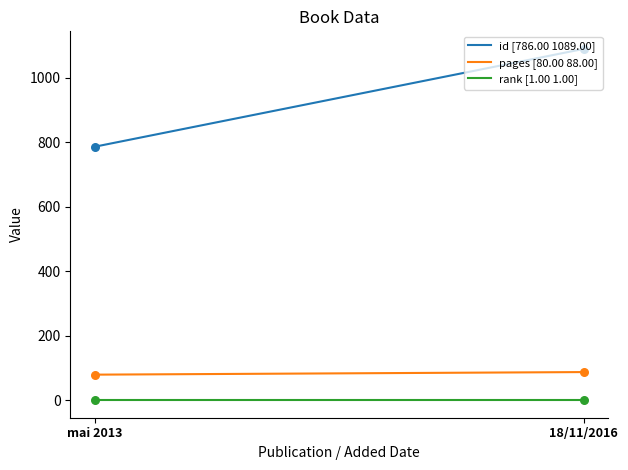

At how many categories does at least one series exceed 744?

2